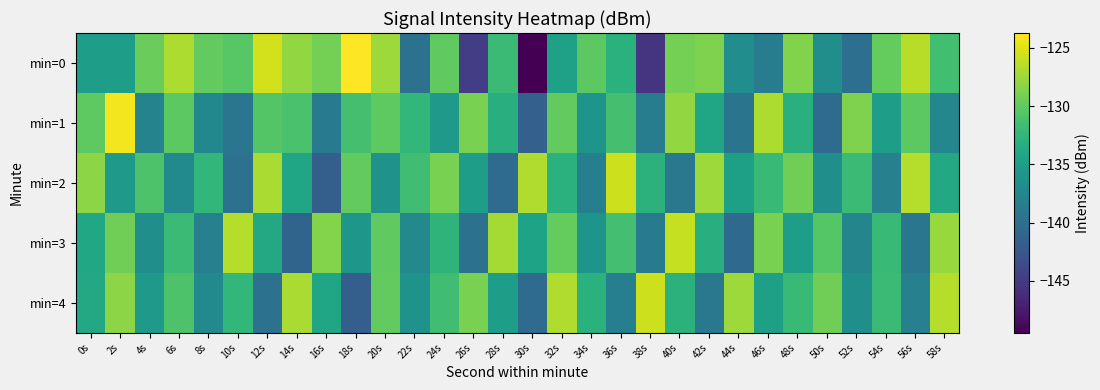

Which series has the largest range (max minus min)?

min=0